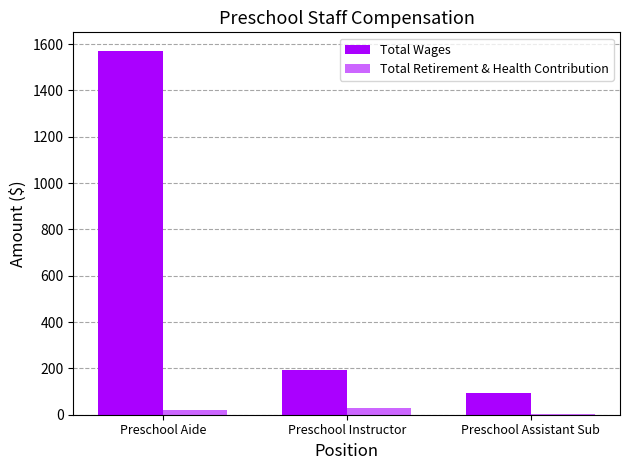

What is the total value across all series at Preschool Aide?

1592